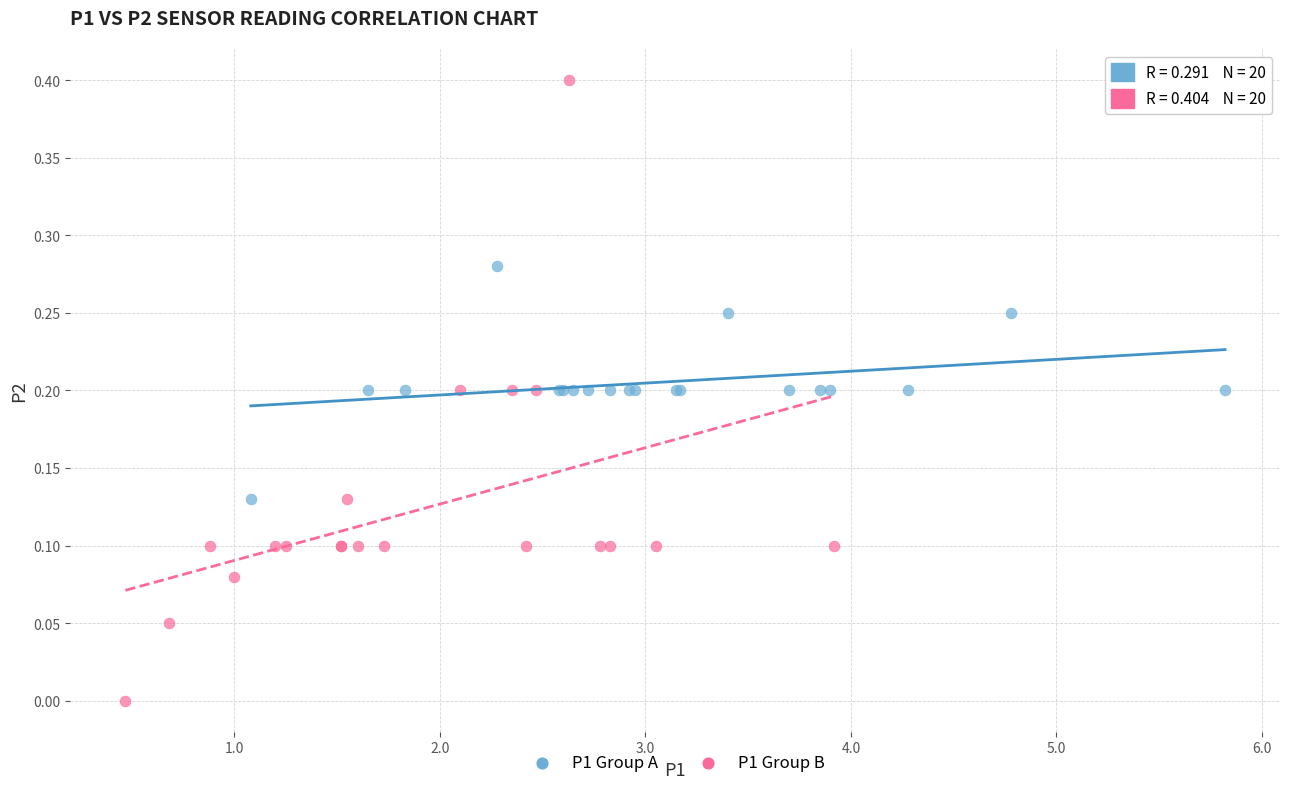

Which series contains the lowest Y value?

P1 Group B